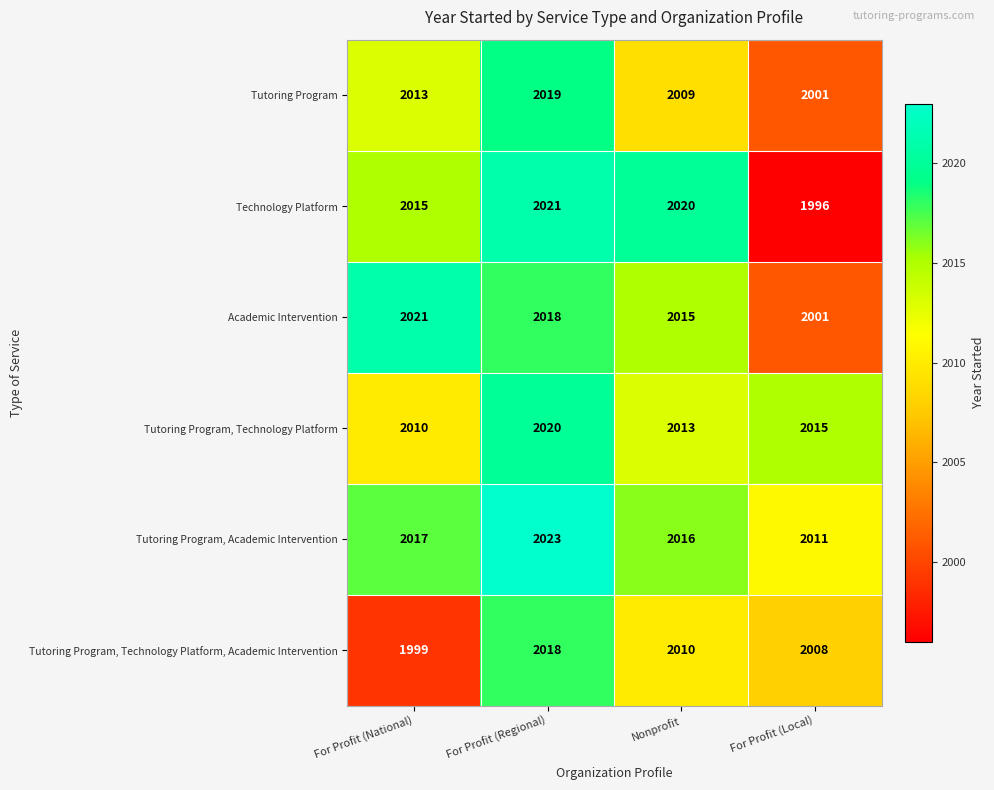

What is the average value of the Academic Intervention series?

2014